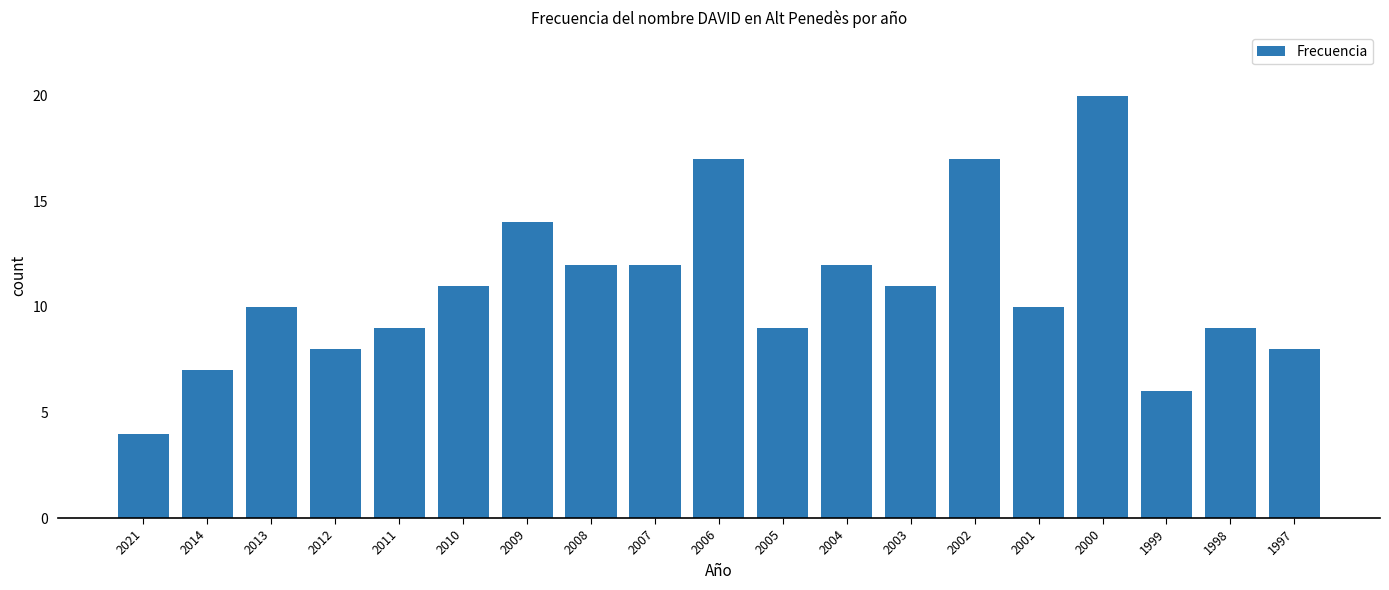

Reading left to right, extract all data points from this chart.

2021=4	2014=7	2013=10	2012=8	2011=9	2010=11	2009=14	2008=12	2007=12	2006=17	2005=9	2004=12	2003=11	2002=17	2001=10	2000=20	1999=6	1998=9	1997=8